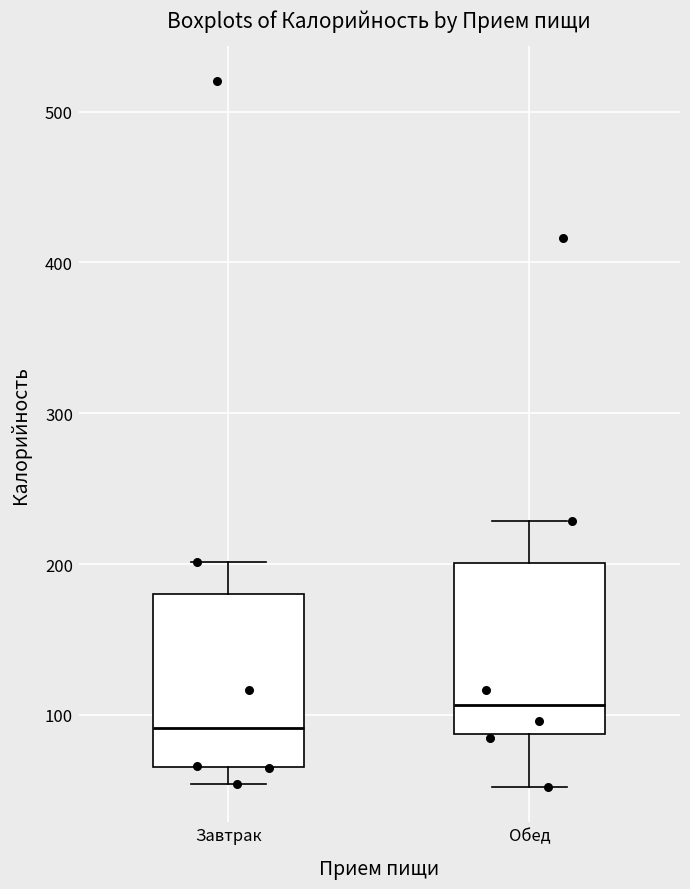

Where does the lower whisker of the box for Обед end on the y-axis? The values are not printed on the chart, so give them approximately, as read against the axis.

50